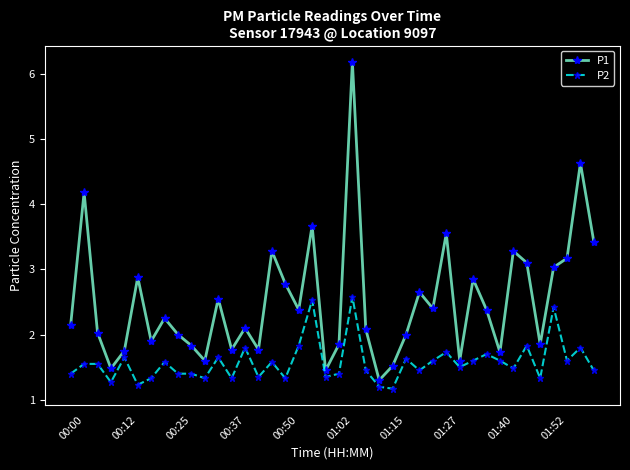

List the series in order of their peak value, highest first.

P1, P2